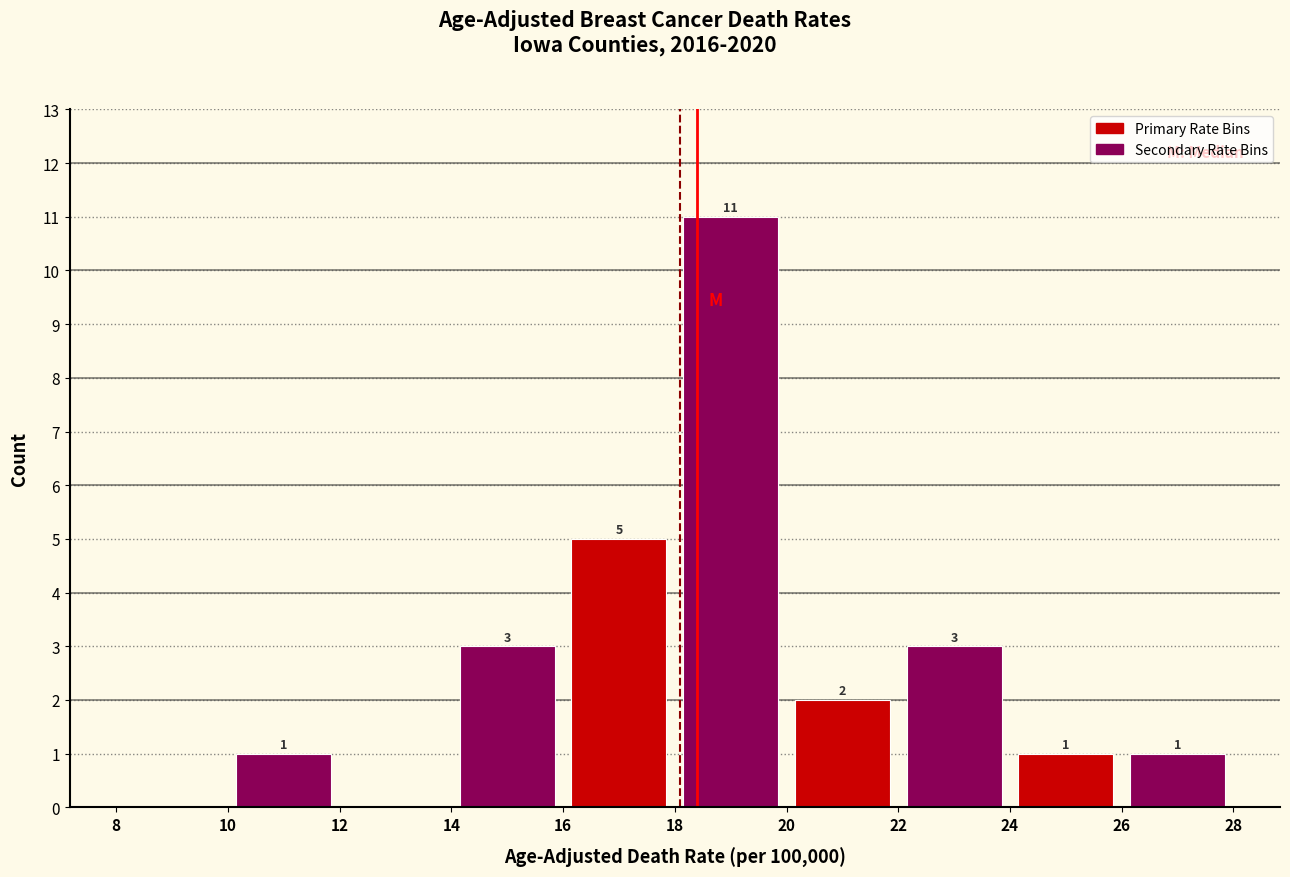

Over which range of the x-axis is the bar tallest?

18 to 20